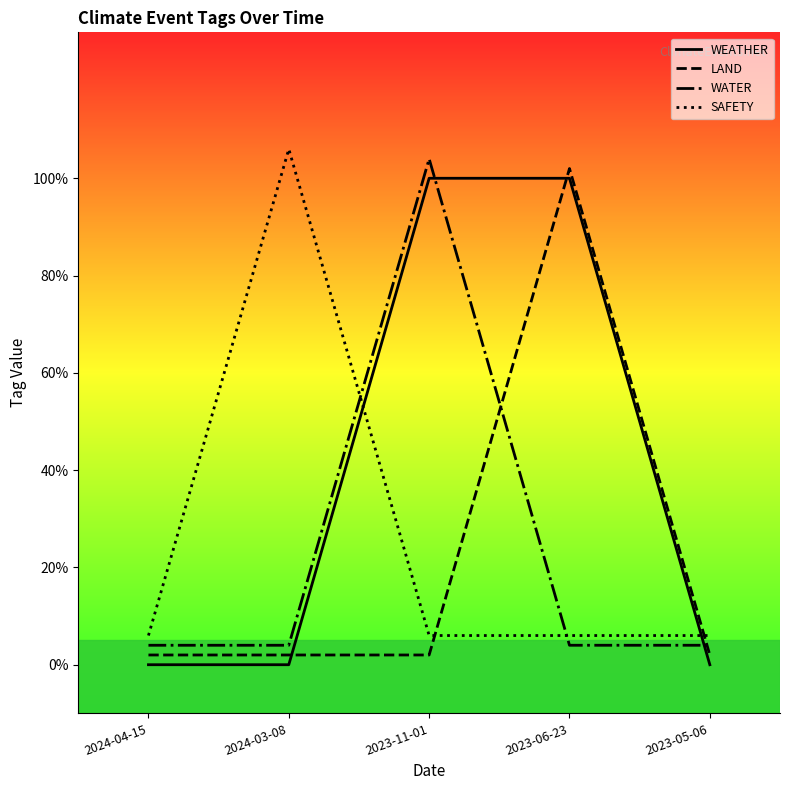

Which series changed the most between 2024-03-08 and 2023-05-06?

SAFETY